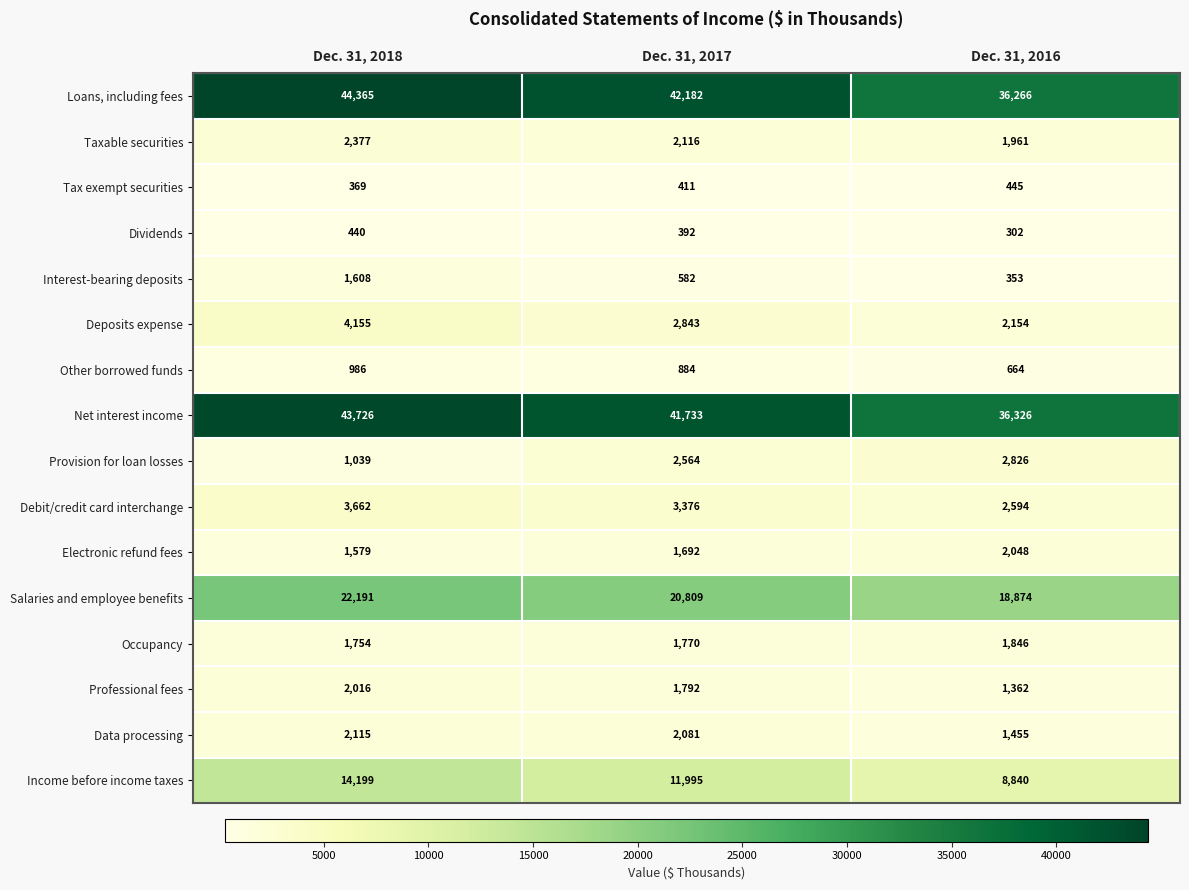

How many Tax exempt securities values are between 369 and 445?

3